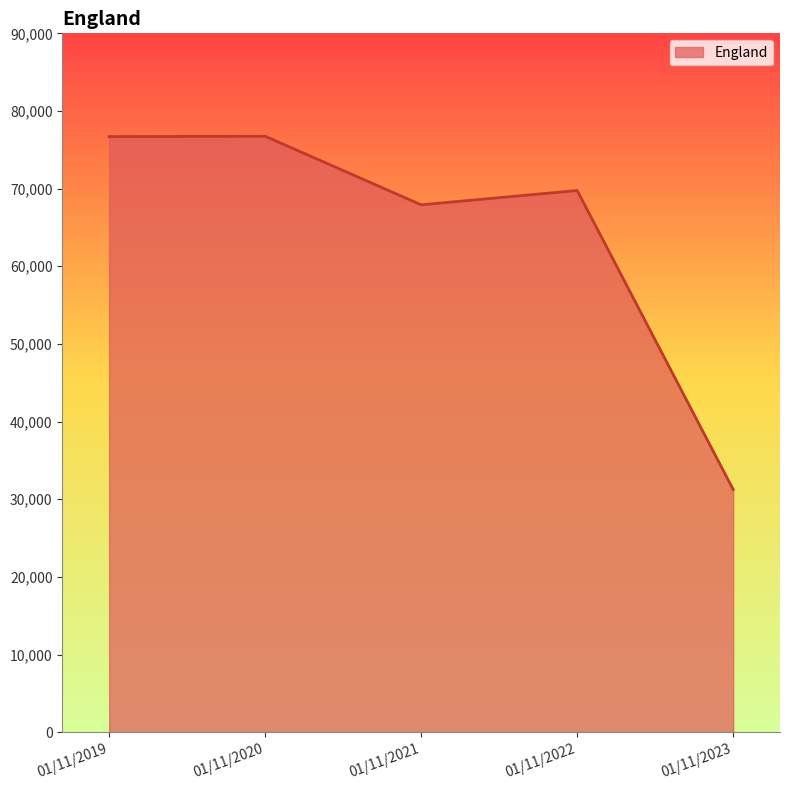

The chart shows a value of 94728 at 01/11/2022. True or false?

False